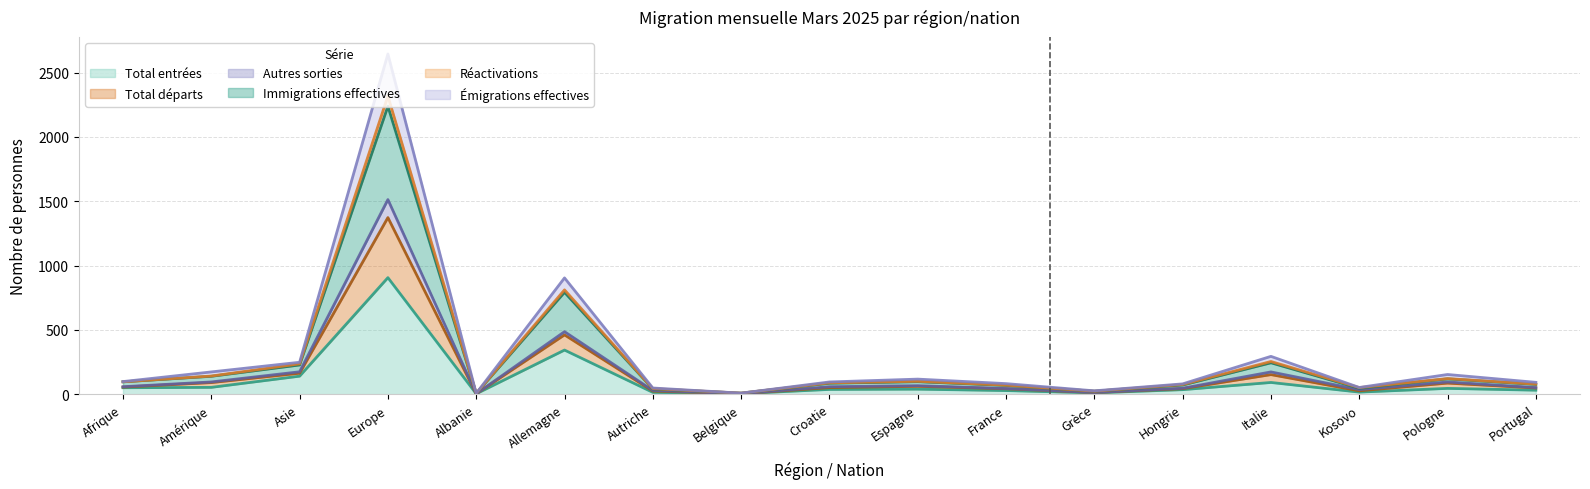

What is the maximum value for Total entrées?

906